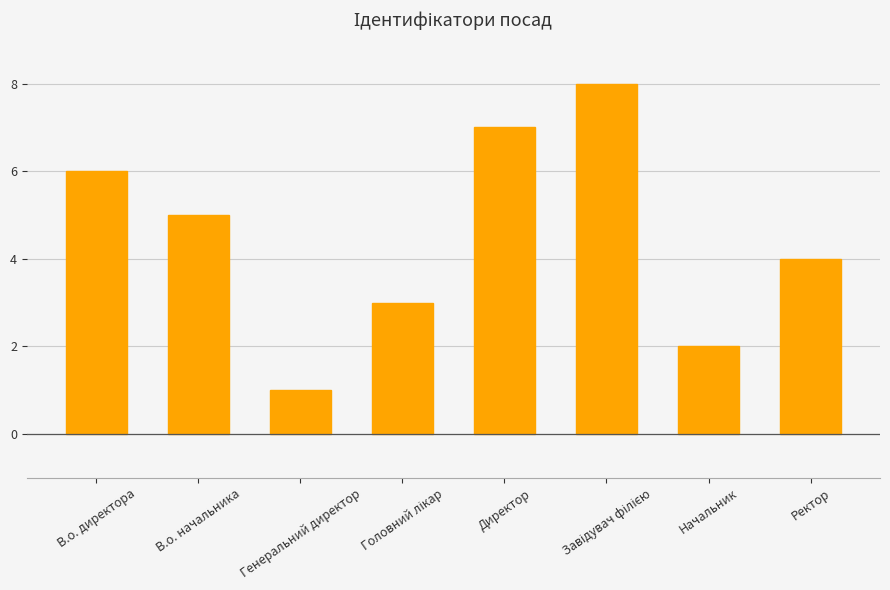

How many data points are less than 5?

4